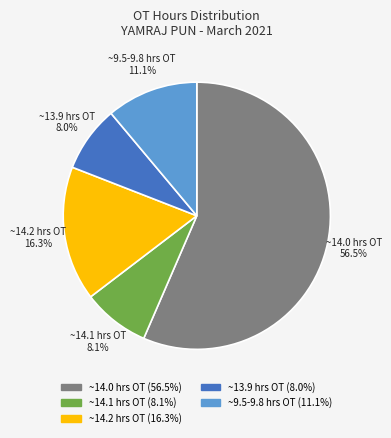

Is there a majority slice in this chart?

Yes